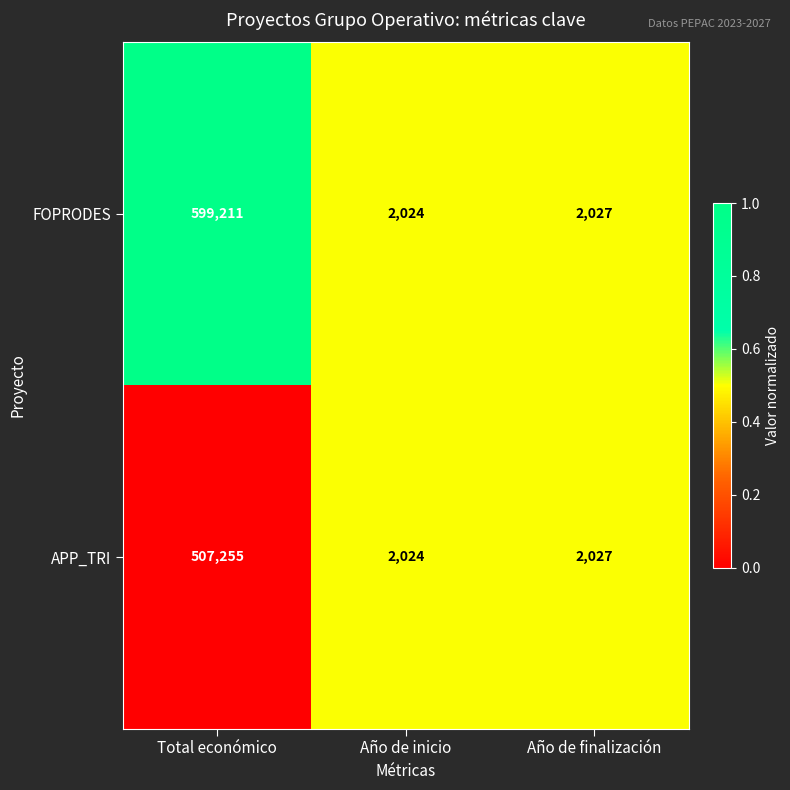

Which series has the largest range (max minus min)?

FOPRODES